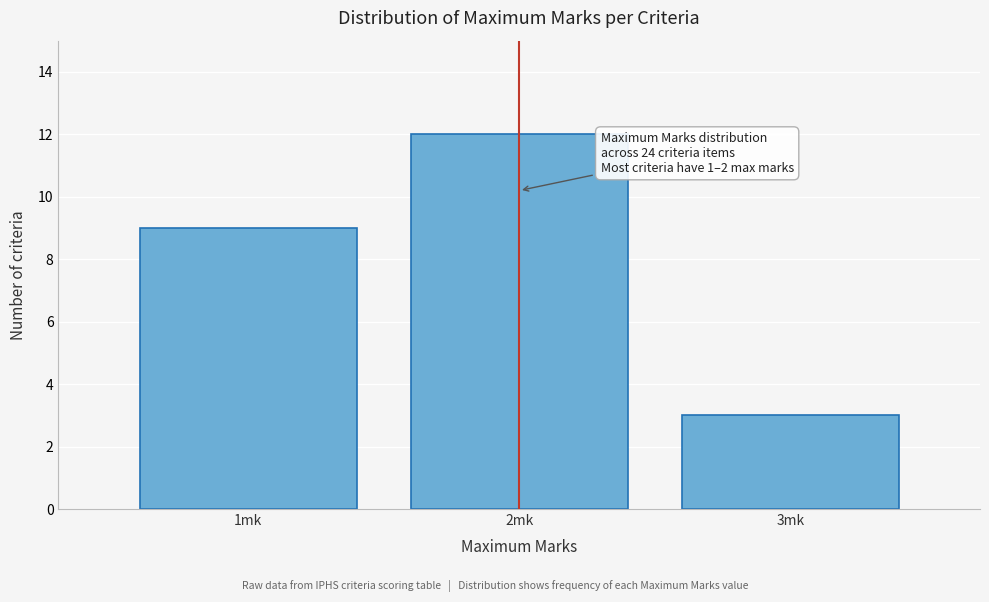

Which range on the x-axis has the tallest bar?

1.5 to 2.5